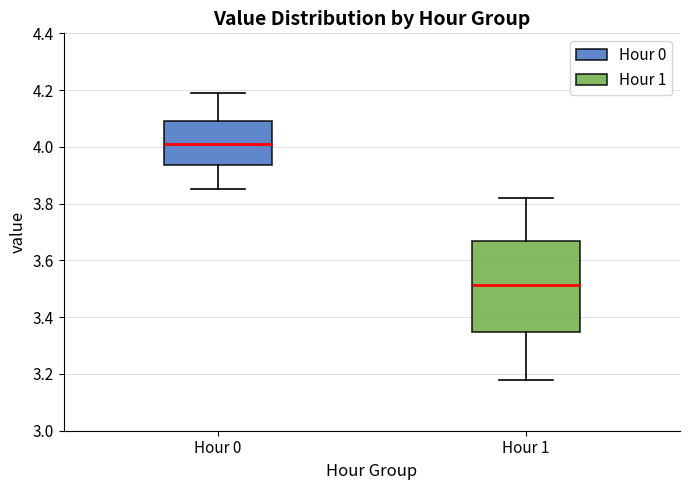

Reading left to right, read every box against the y-axis: the position of its median line, the range the box covers, and the ends of its whiskers. The values are not printed on the chart, so give them approximately, as read against the axis.

Hour 0: median 4.02, box 3.94 to 4.10, whiskers 3.86 to 4.20
Hour 1: median 3.52, box 3.34 to 3.68, whiskers 3.18 to 3.82